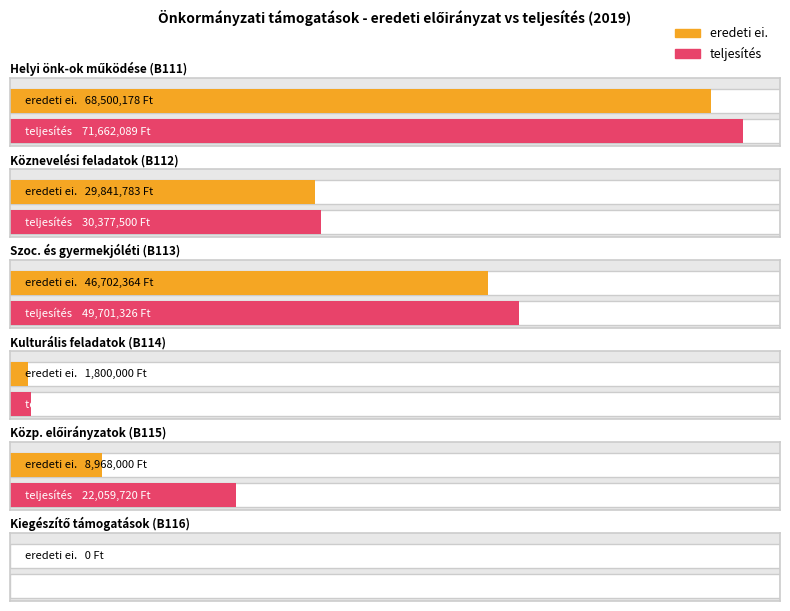

What is the highest value of the teljesítés series?

71662089